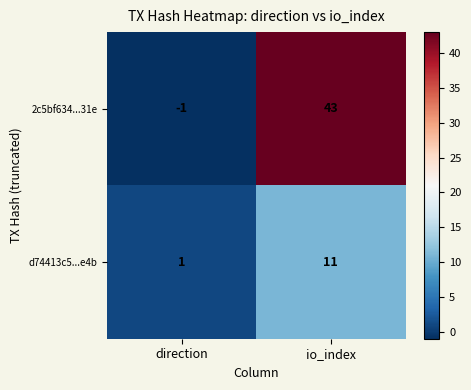

At which category is the sum across all series the highest?

io_index